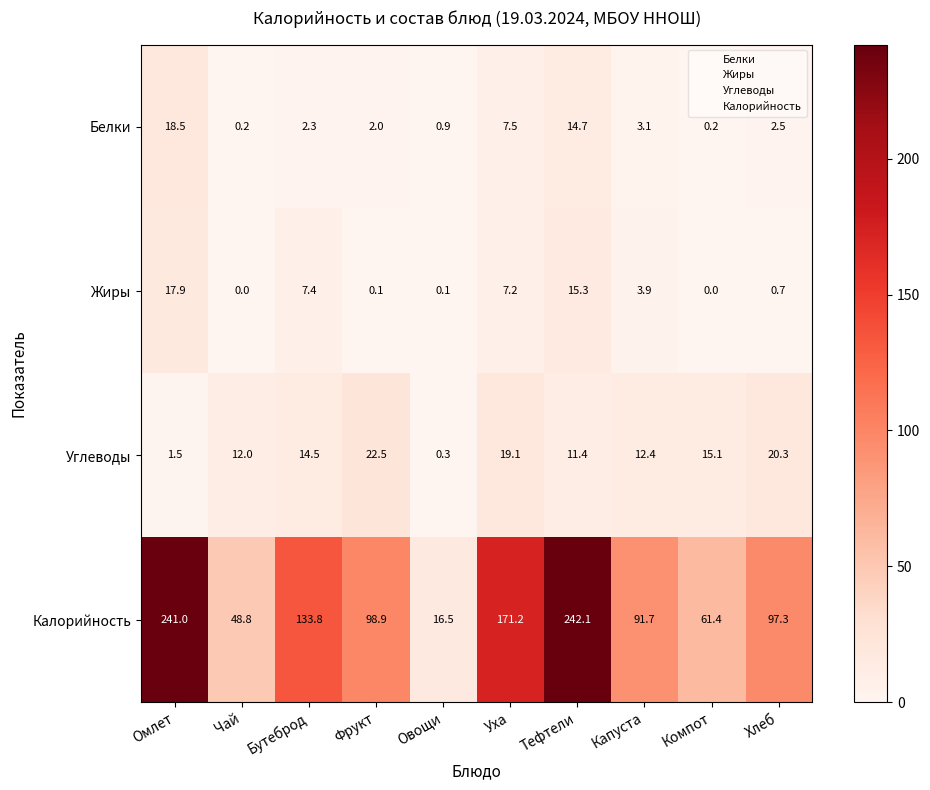

What is the difference between the maximum and minimum values in the Углеводы series?

22.2